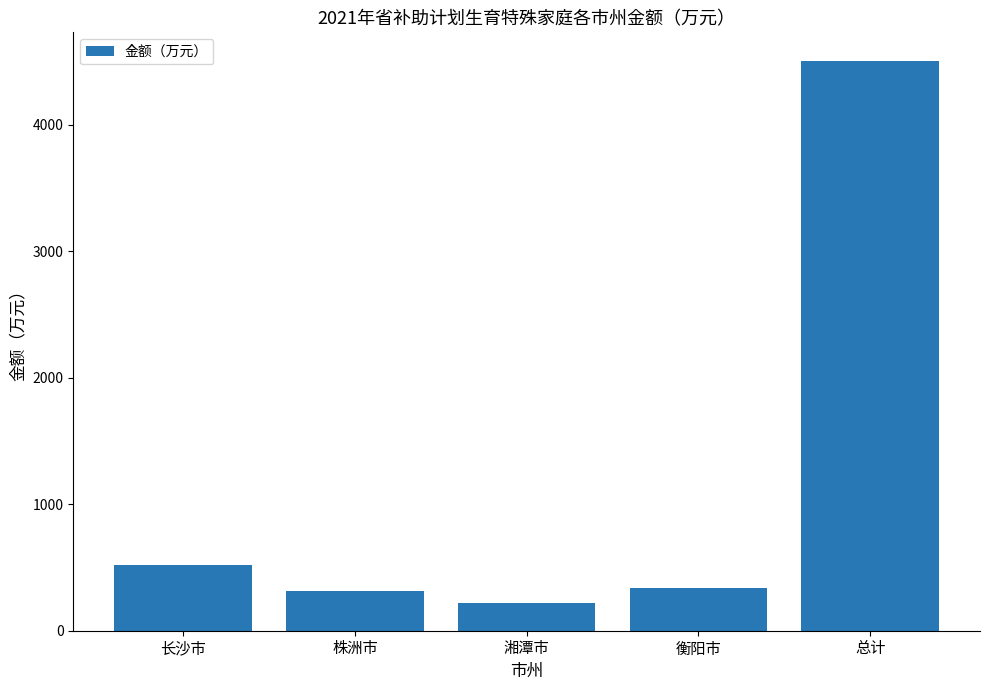

At which category does the chart reach its peak across all series?

总计